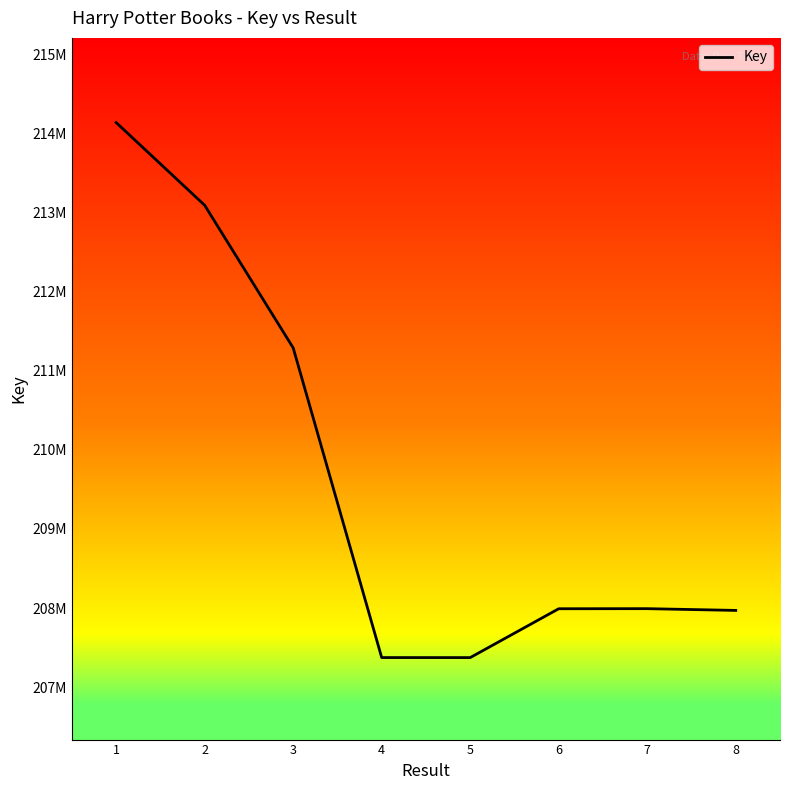

The value at 1 is 369743842. True or false?

False